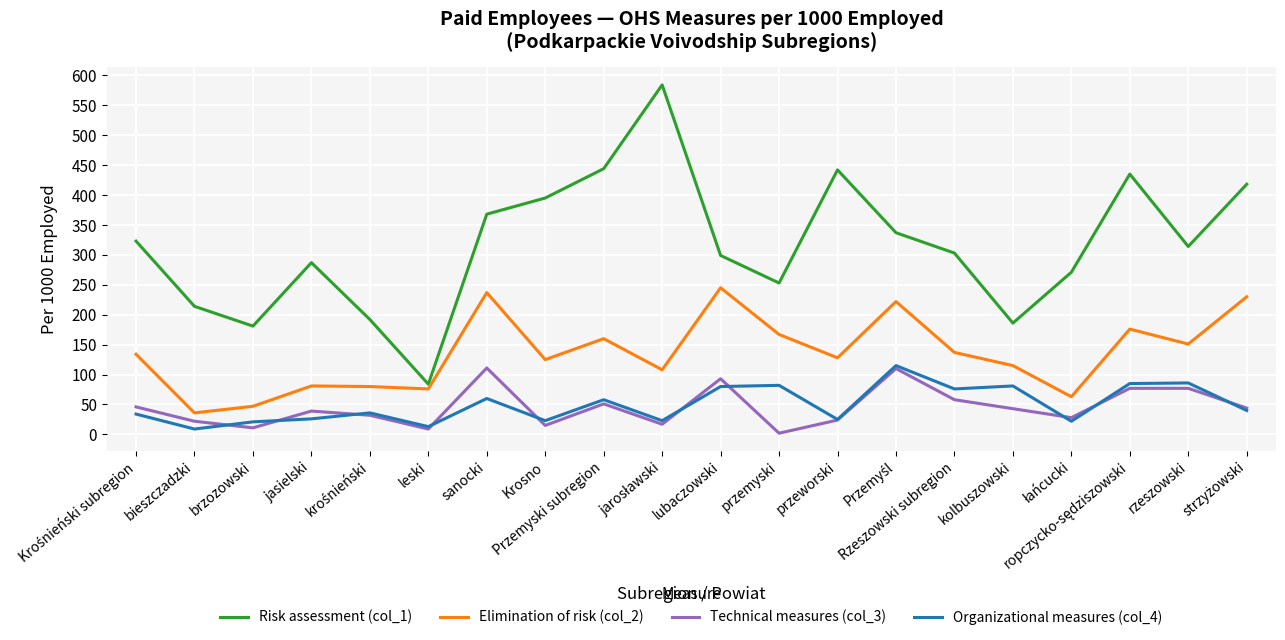

What is the maximum value for Elimination of risk (col_2)?

245